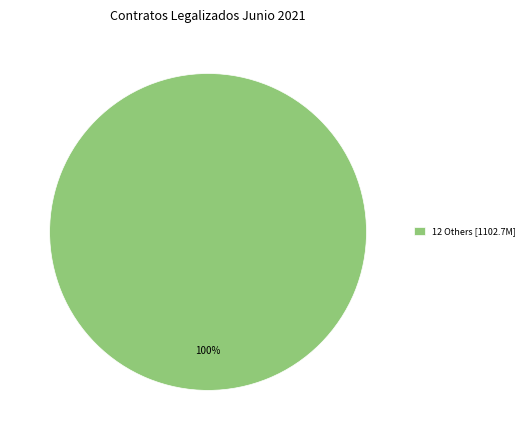

Rank the categories by value from highest to lowest.

12 Others [1102.7M]